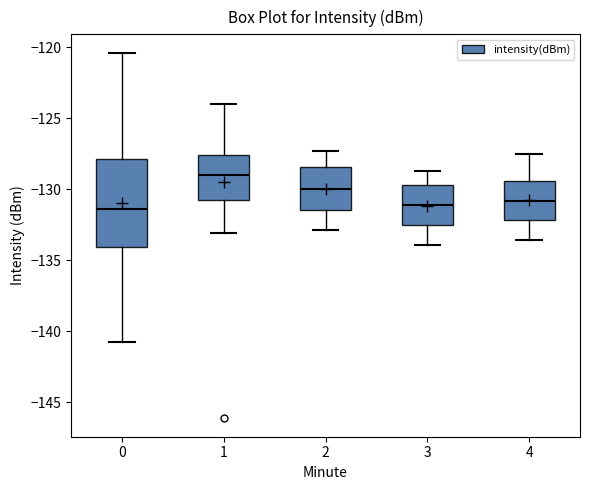

Where is the lower edge of the box at x = 1 on the y-axis? The values are not printed on the chart, so give them approximately, as read against the axis.

-130.5